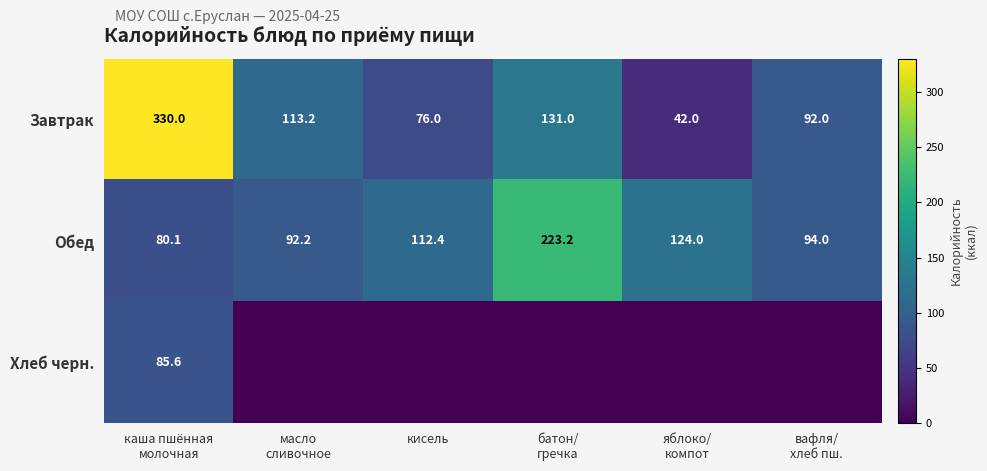

What is the sum of all Обед values?

725.9